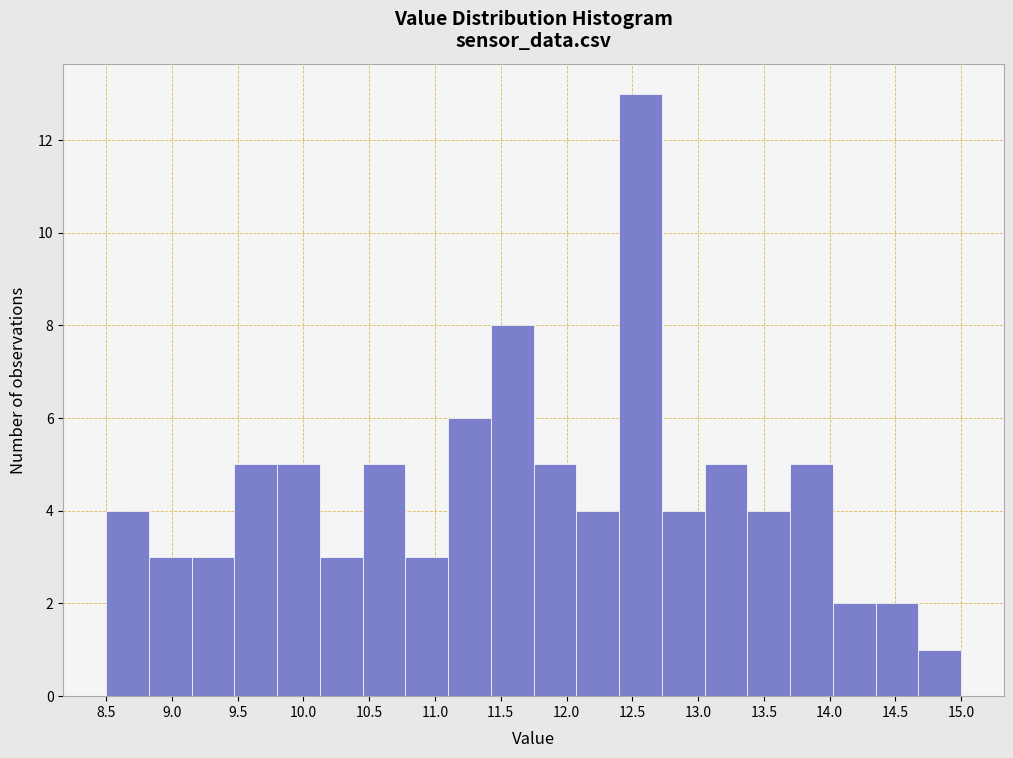

Reading left to right, transcribe this chart: for each bar, give the range it covers on the x-axis and its height. Neither the bar edges nor the heights are printed on the chart, so give them approximately, as read against the axes.

8.500 to 8.825: 4
8.825 to 9.150: 3
9.150 to 9.475: 3
9.475 to 9.800: 5
9.800 to 10.125: 5
10.125 to 10.450: 3
10.450 to 10.775: 5
10.775 to 11.100: 3
11.100 to 11.425: 6
11.425 to 11.750: 8
11.750 to 12.075: 5
12.075 to 12.400: 4
12.400 to 12.725: 13
12.725 to 13.050: 4
13.050 to 13.375: 5
13.375 to 13.700: 4
13.700 to 14.025: 5
14.025 to 14.350: 2
14.350 to 14.675: 2
14.675 to 15.000: 1